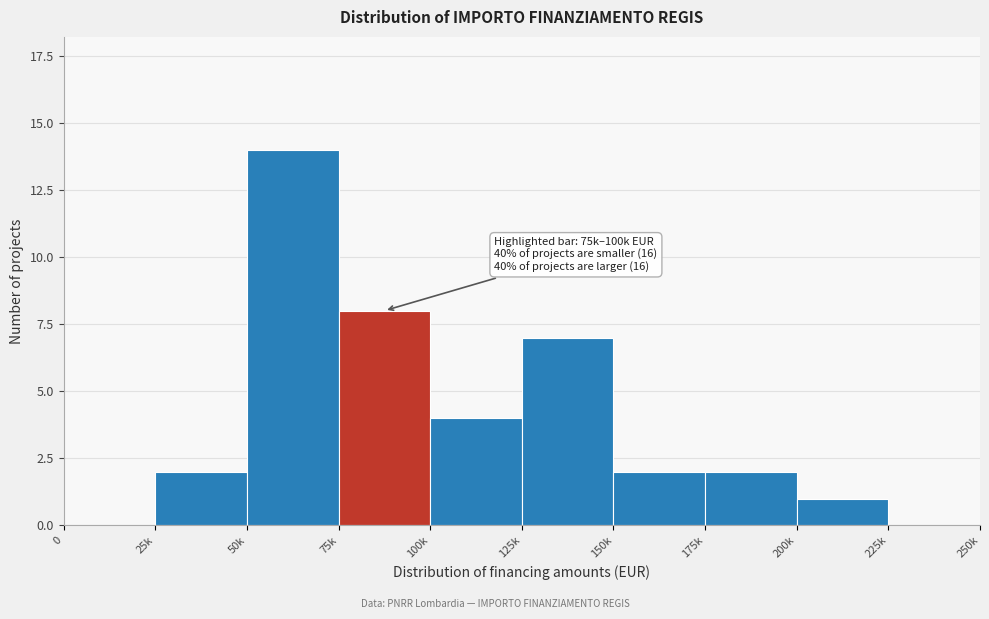

Reading right to left, transcribe all the data shown in this chart.

225k=0	200k=1	175k=2	150k=2	125k=7	100k=4	75k=8	50k=14	25k=2	0=0